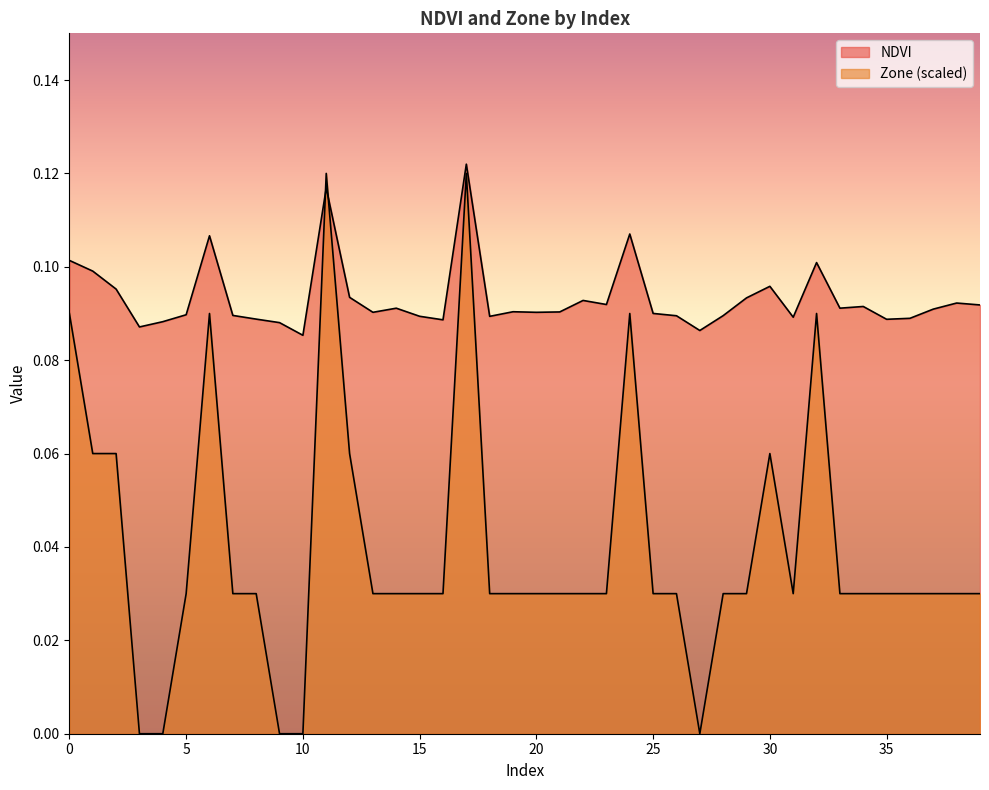

At which label is NDVI closest to 0?

10